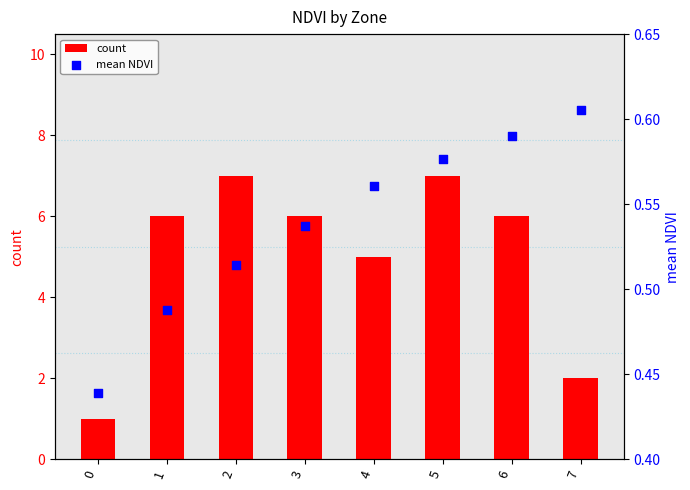

What is the total value across all series at 4?

5.6